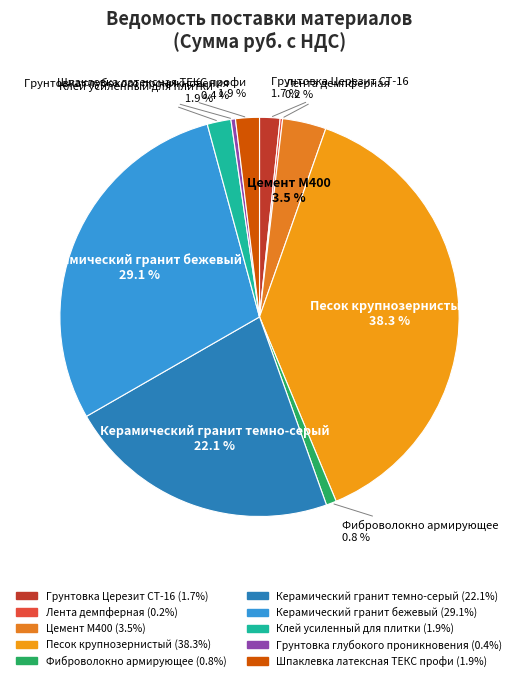

What is the largest slice in the pie chart?

Песок крупнозернистый